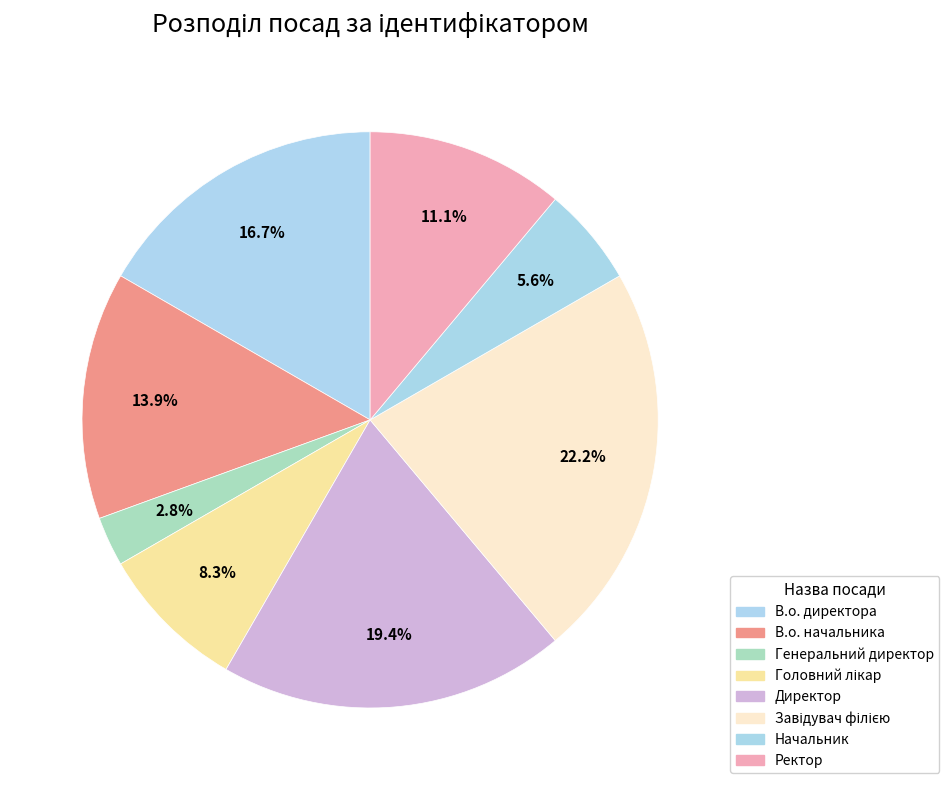

Is there any slice that represents more than half of the pie?

No